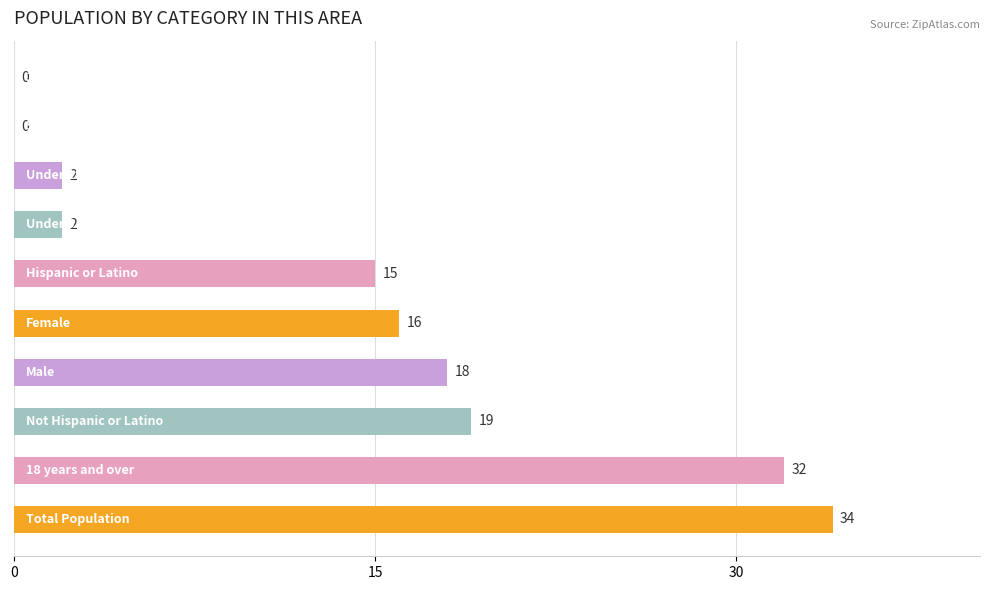

What is the sum of all values?

138